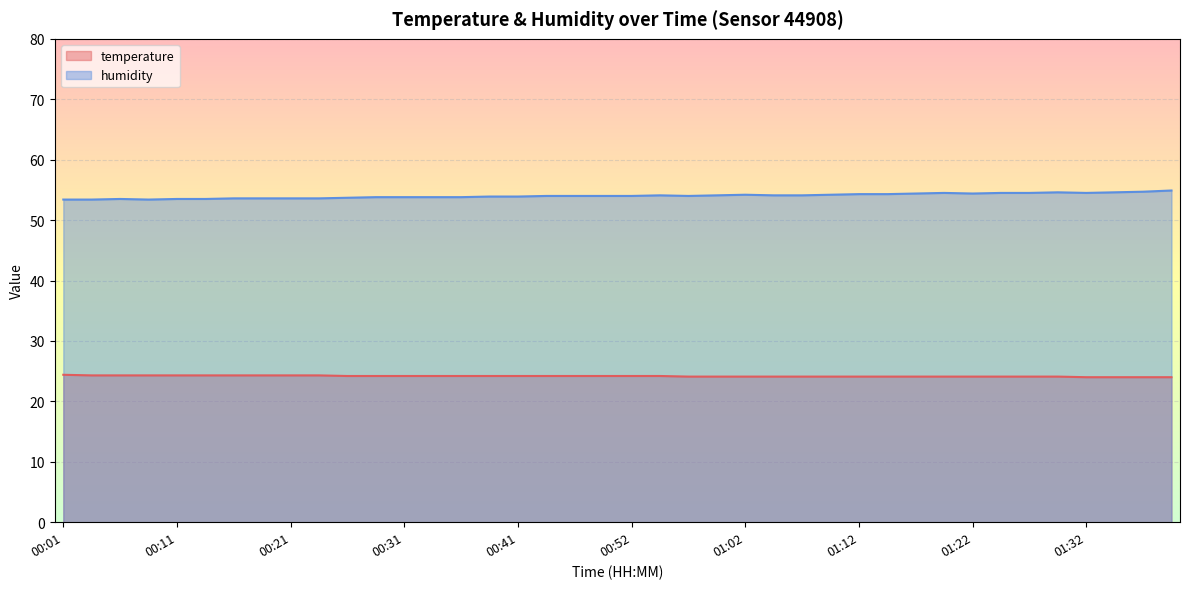

How many values in the humidity series exceed 54?

18